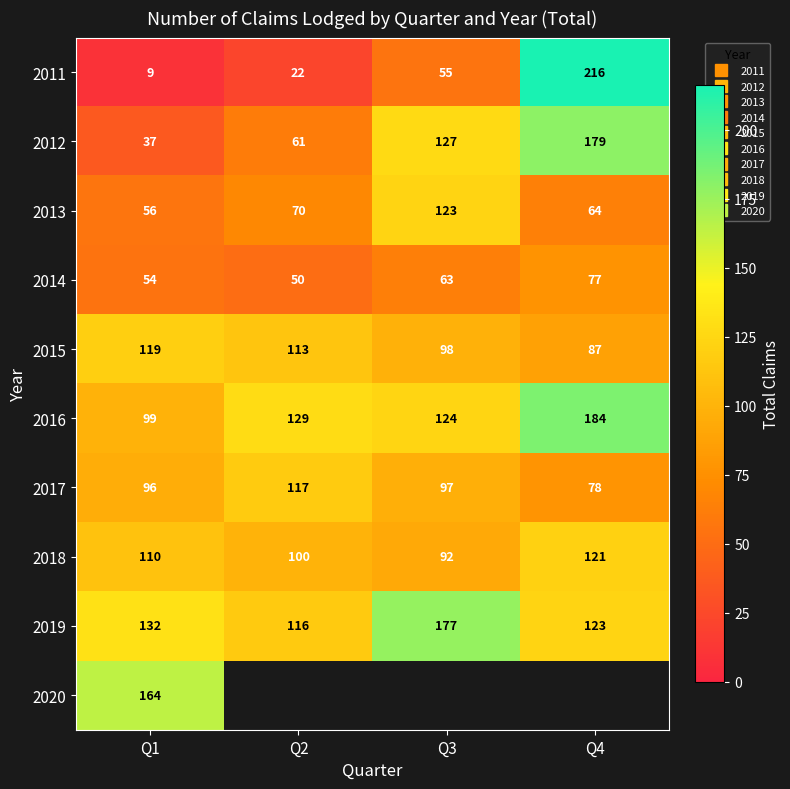

What is the minimum value for 2017?

78.0